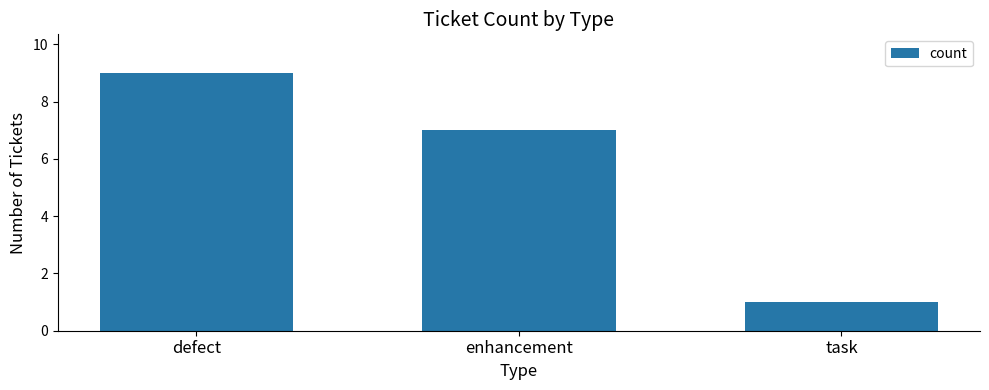

What is the sum of all values?

17